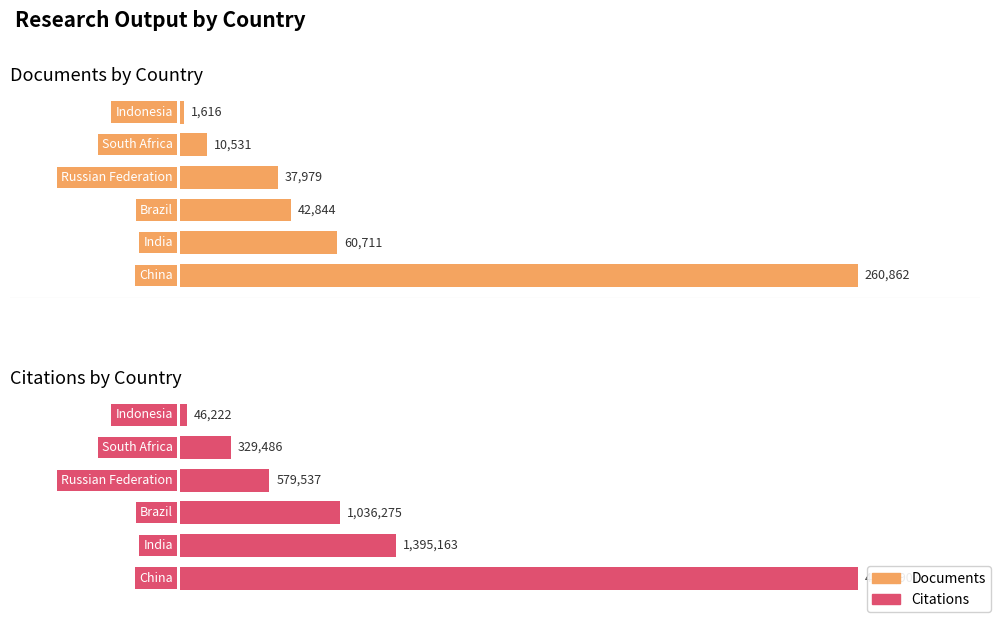

Which series changed the most between China and India?

Citations